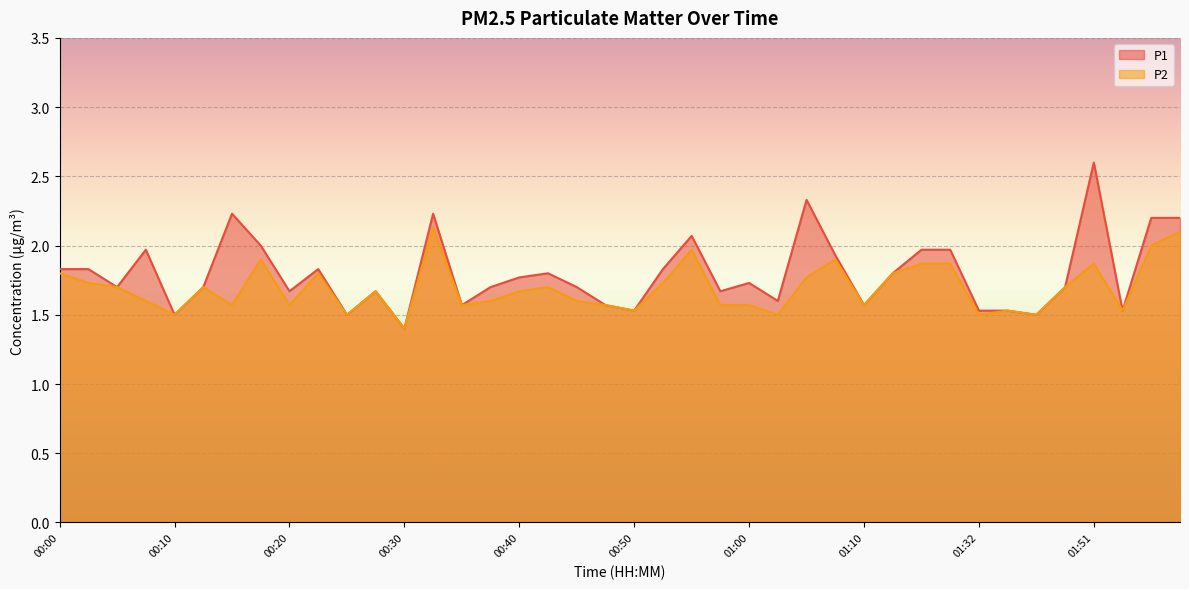

At which label does P1 reach its minimum?

00:30